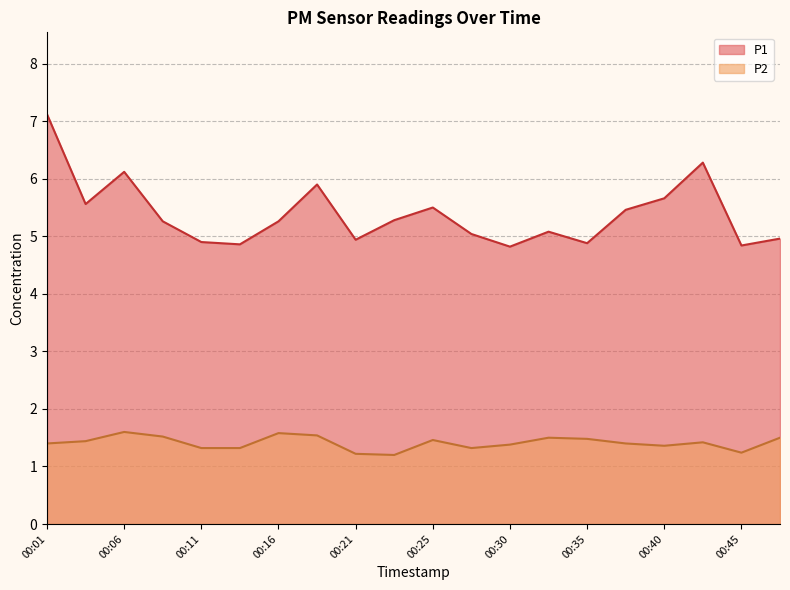

What is the greatest value displayed?

7.1